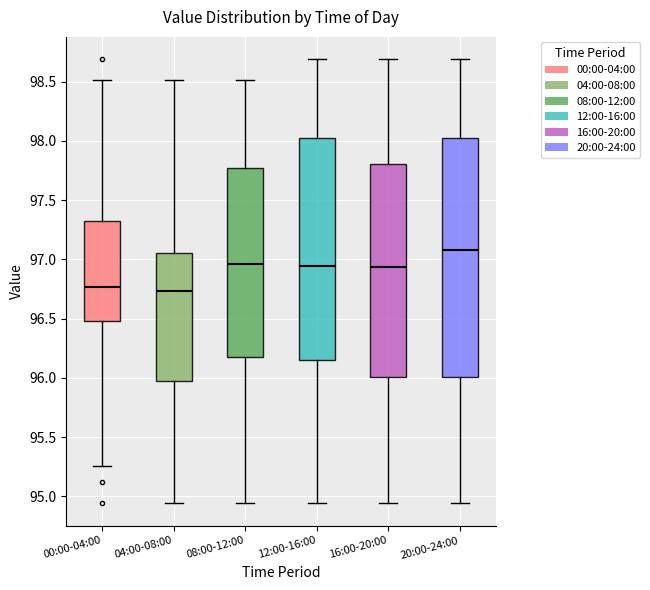

Where does the upper whisker of the box for 00:00-04:00 end on the y-axis? The values are not printed on the chart, so give them approximately, as read against the axis.

98.50